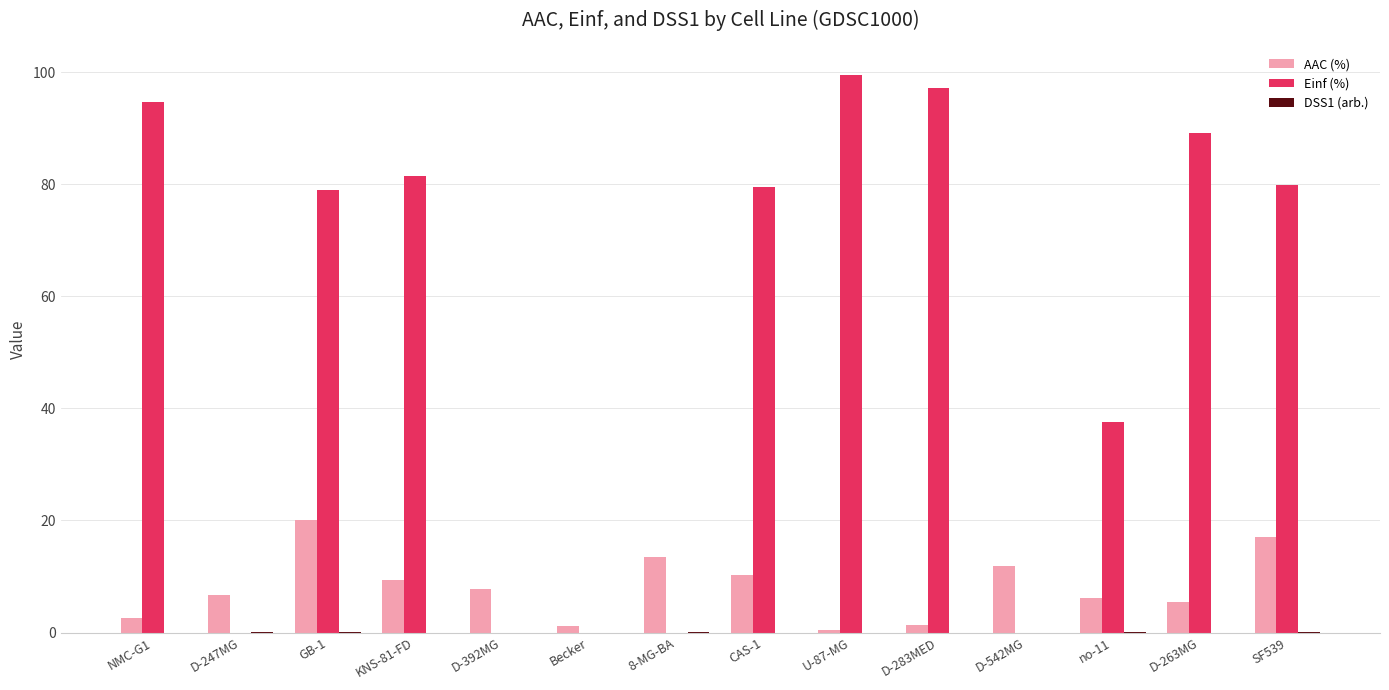

True or false: AAC (%) has a value of 13.5 at 8-MG-BA.

True